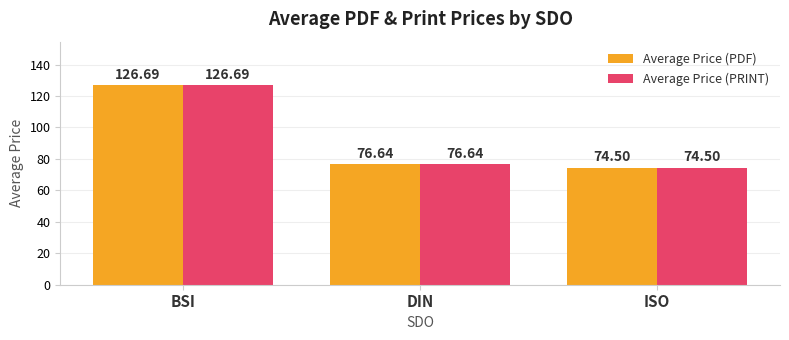

Reading right to left, list all the values displayed in this chart.

Average Price (PDF): ISO=74.5	DIN=76.6	BSI=126.7
Average Price (PRINT): ISO=74.5	DIN=76.6	BSI=126.7